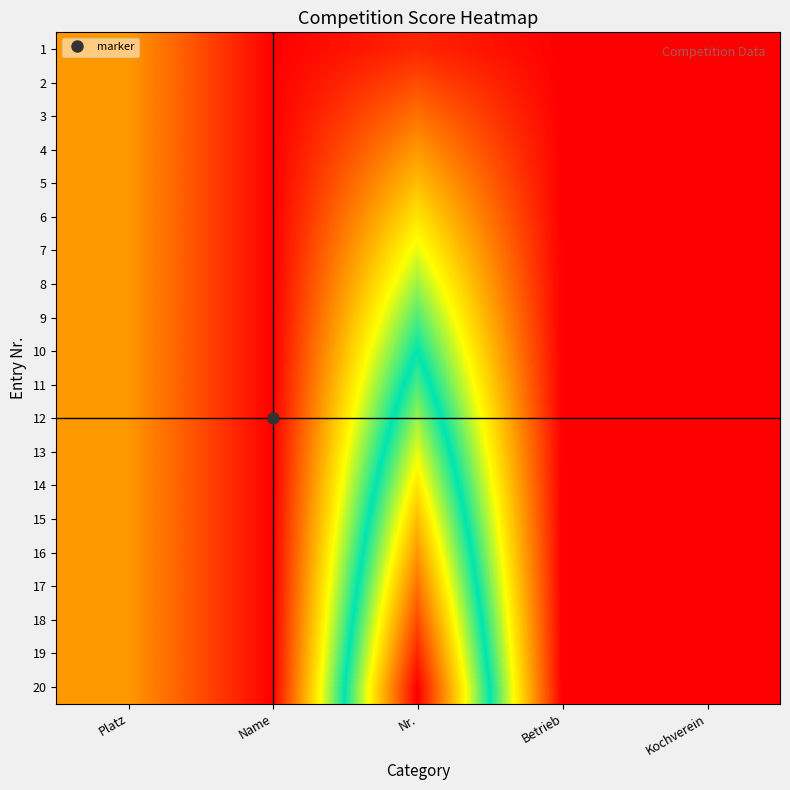

Reading left to right, list all the values displayed in this chart.

1: Platz=4	Name=0	Nr.=1	Betrieb=0	Kochverein=0
2: Platz=4	Name=0	Nr.=2	Betrieb=0	Kochverein=0
3: Platz=4	Name=0	Nr.=3	Betrieb=0	Kochverein=0
4: Platz=4	Name=0	Nr.=4	Betrieb=0	Kochverein=0
5: Platz=4	Name=0	Nr.=5	Betrieb=0	Kochverein=0
6: Platz=4	Name=0	Nr.=6	Betrieb=0	Kochverein=0
7: Platz=4	Name=0	Nr.=7	Betrieb=0	Kochverein=0
8: Platz=4	Name=0	Nr.=8	Betrieb=0	Kochverein=0
9: Platz=4	Name=0	Nr.=9	Betrieb=0	Kochverein=0
10: Platz=4	Name=0	Nr.=10	Betrieb=0	Kochverein=0
11: Platz=4	Name=0	Nr.=11	Betrieb=0	Kochverein=0
12: Platz=4	Name=0	Nr.=12	Betrieb=0	Kochverein=0
13: Platz=4	Name=0	Nr.=13	Betrieb=0	Kochverein=0
14: Platz=4	Name=0	Nr.=14	Betrieb=0	Kochverein=0
15: Platz=4	Name=0	Nr.=15	Betrieb=0	Kochverein=0
16: Platz=4	Name=0	Nr.=16	Betrieb=0	Kochverein=0
17: Platz=4	Name=0	Nr.=17	Betrieb=0	Kochverein=0
18: Platz=4	Name=0	Nr.=18	Betrieb=0	Kochverein=0
19: Platz=4	Name=0	Nr.=19	Betrieb=0	Kochverein=0
20: Platz=4	Name=0	Nr.=20	Betrieb=0	Kochverein=0